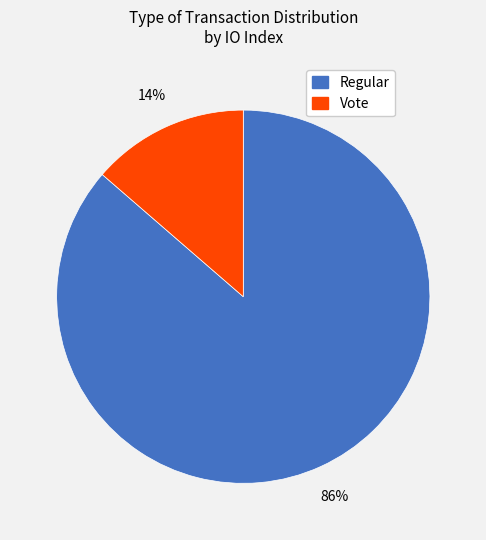

Count the number of slices in the pie.

2